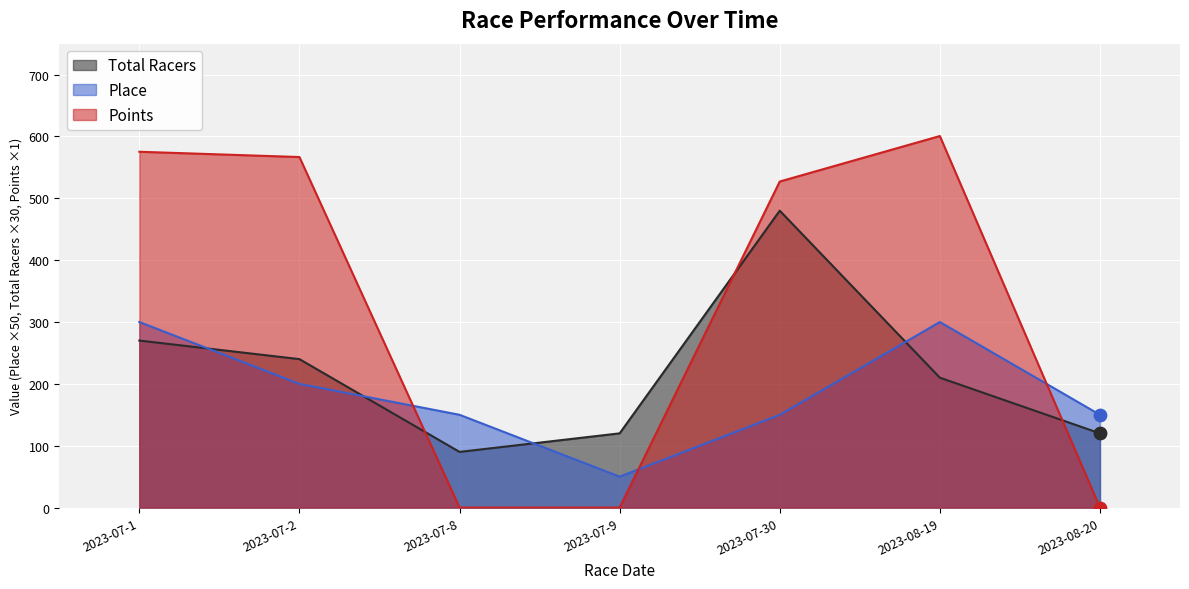

Which series contains the highest Y value?

Points